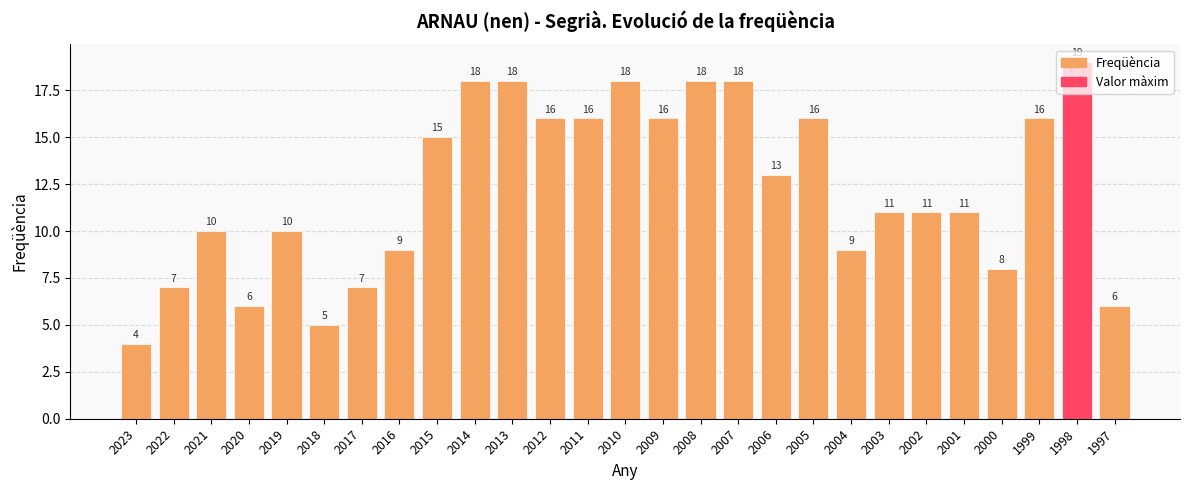

Reading left to right, transcribe all the data shown in this chart.

4	7	10	6	10	5	7	9	15	18	18	16	16	18	16	18	18	13	16	9	11	11	11	8	16	19	6